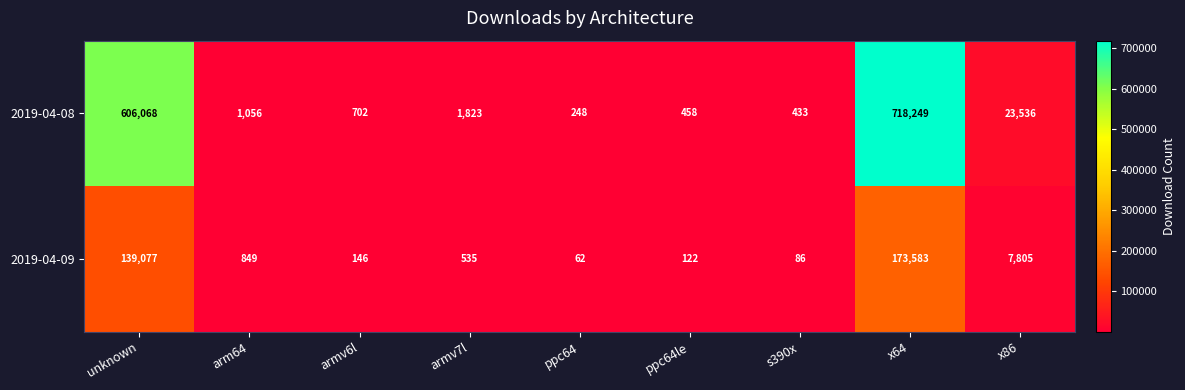

What is the difference between the highest and lowest values at x64?

544666